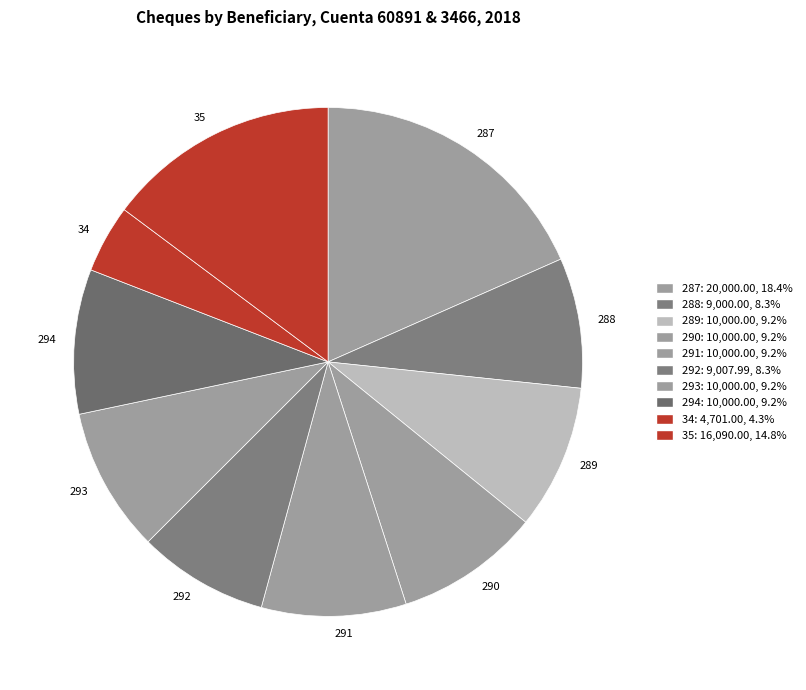

Does 289 account for over 50% of the chart?

No